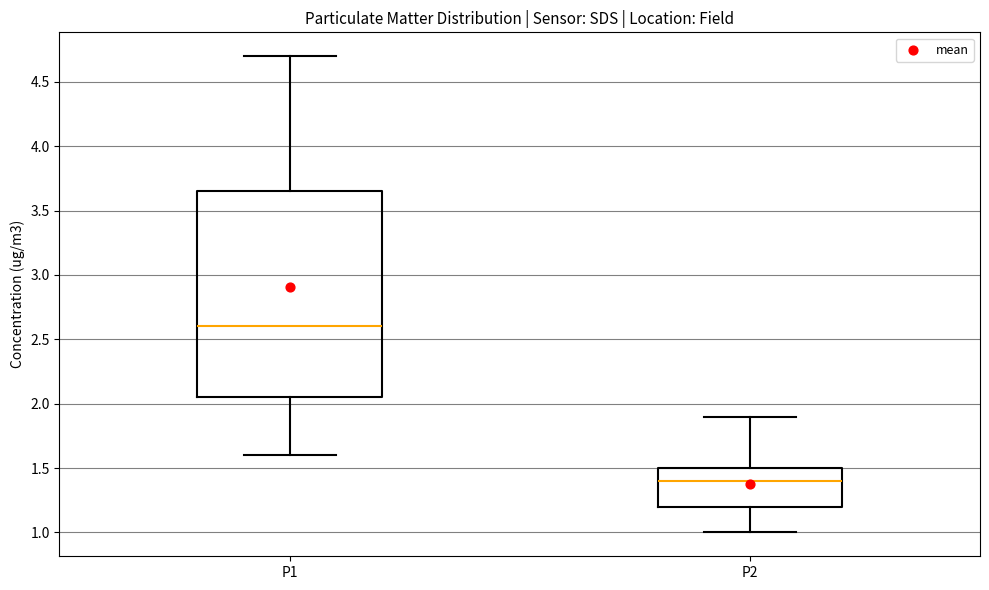

Reading left to right, read every box against the y-axis: the position of its median line, the range the box covers, and the ends of its whiskers. The values are not printed on the chart, so give them approximately, as read against the axis.

P1: median 2.60, box 2.05 to 3.65, whiskers 1.60 to 4.70
P2: median 1.40, box 1.20 to 1.50, whiskers 1.00 to 1.90